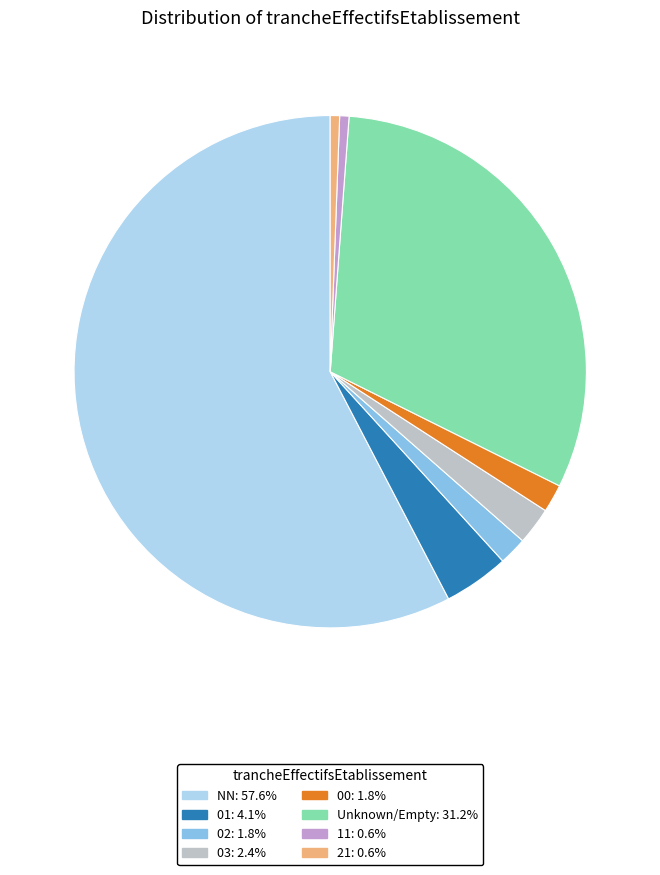

Combined, do 00: 1.8% and NN: 57.6% account for over 50%?

Yes